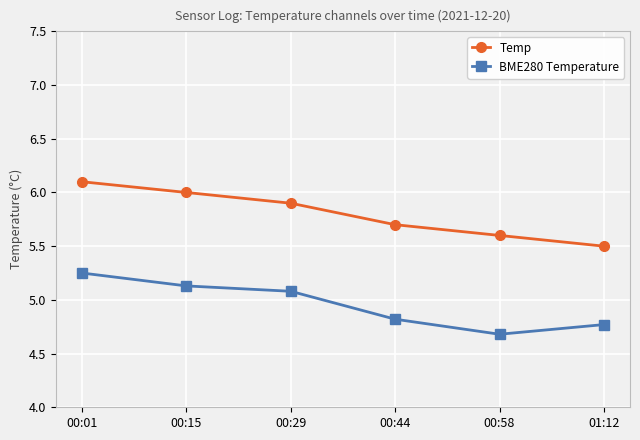

What is the difference between the highest and lowest values at 00:58?

0.9